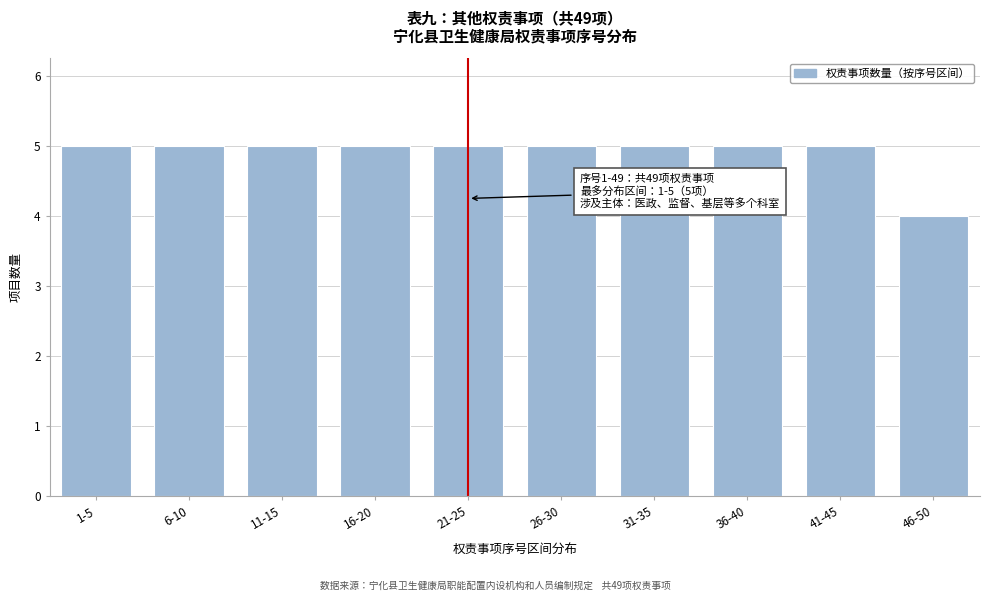

Reading left to right, what are all the values shown in this chart?

1-5=5	6-10=5	11-15=5	16-20=5	21-25=5	26-30=5	31-35=5	36-40=5	41-45=5	46-50=4